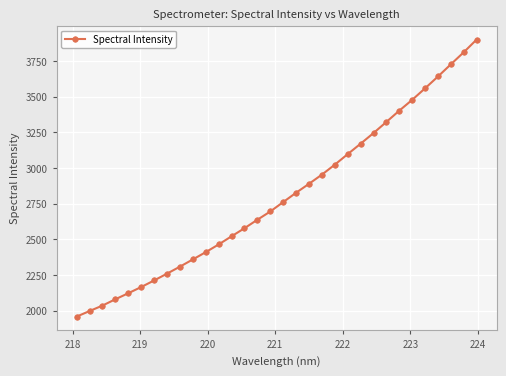

What is the difference between the second highest and minimum values?

1852.1